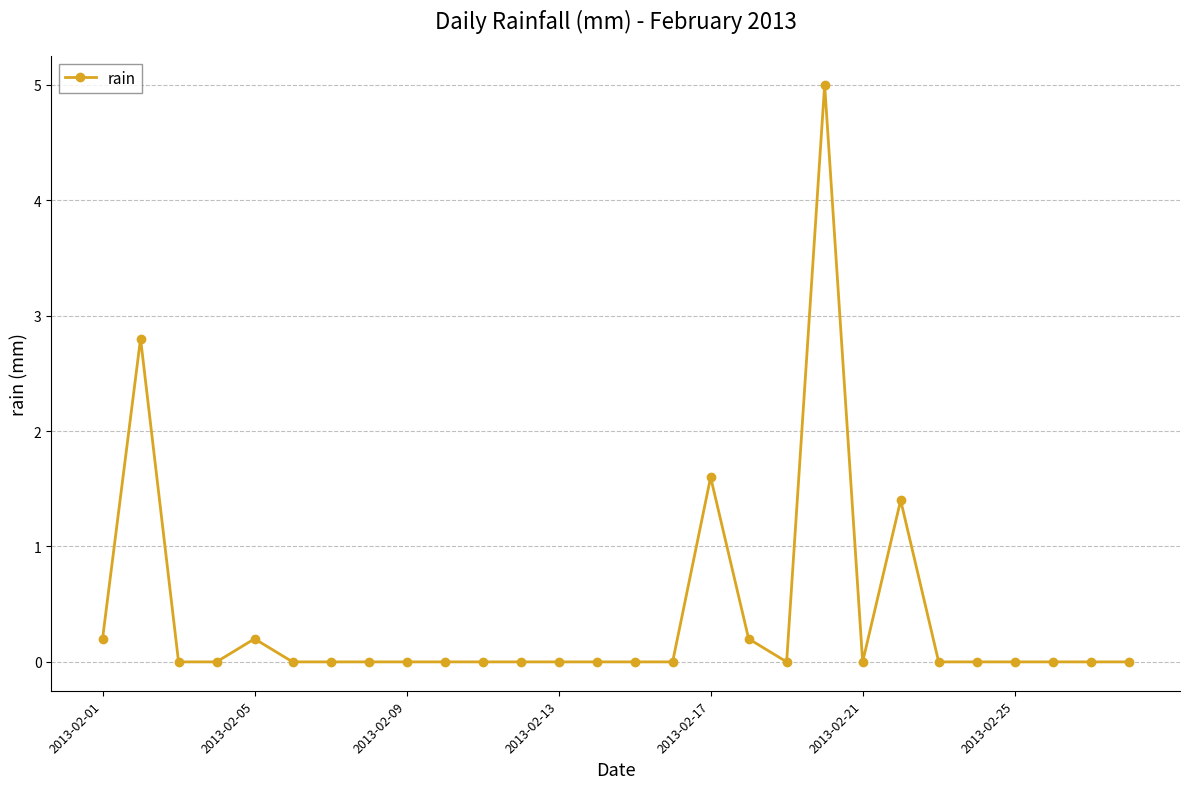

How many distinct data groups are displayed?

1